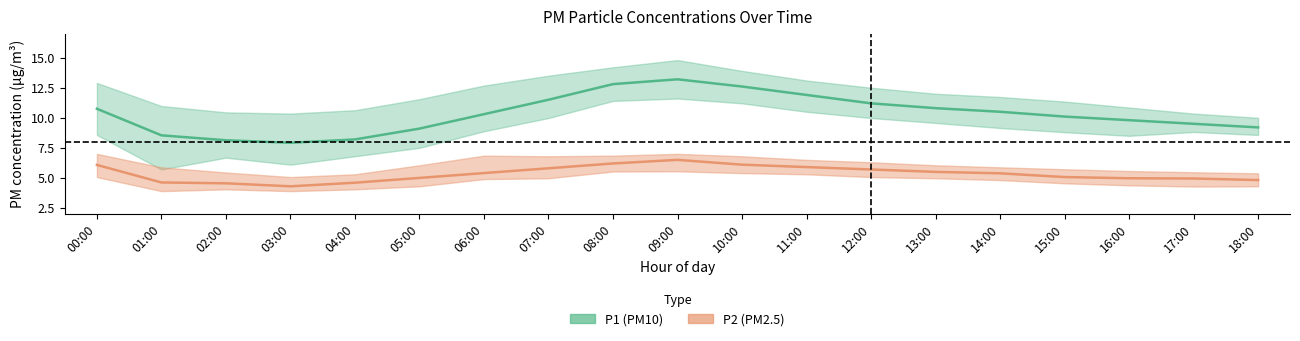

True or false: P2_upper has more than 1 points higher than both neighbors.

True